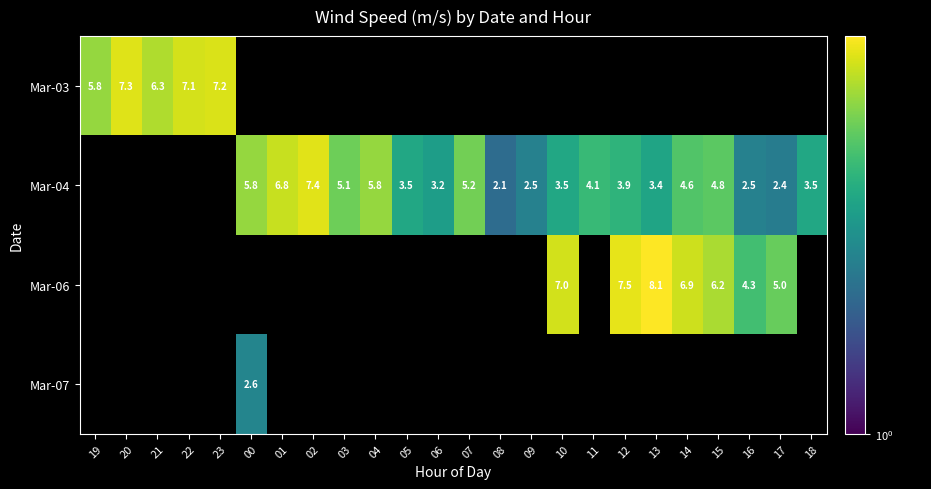

The Mar-04 series shows 3.2 at 06. True or false?

True